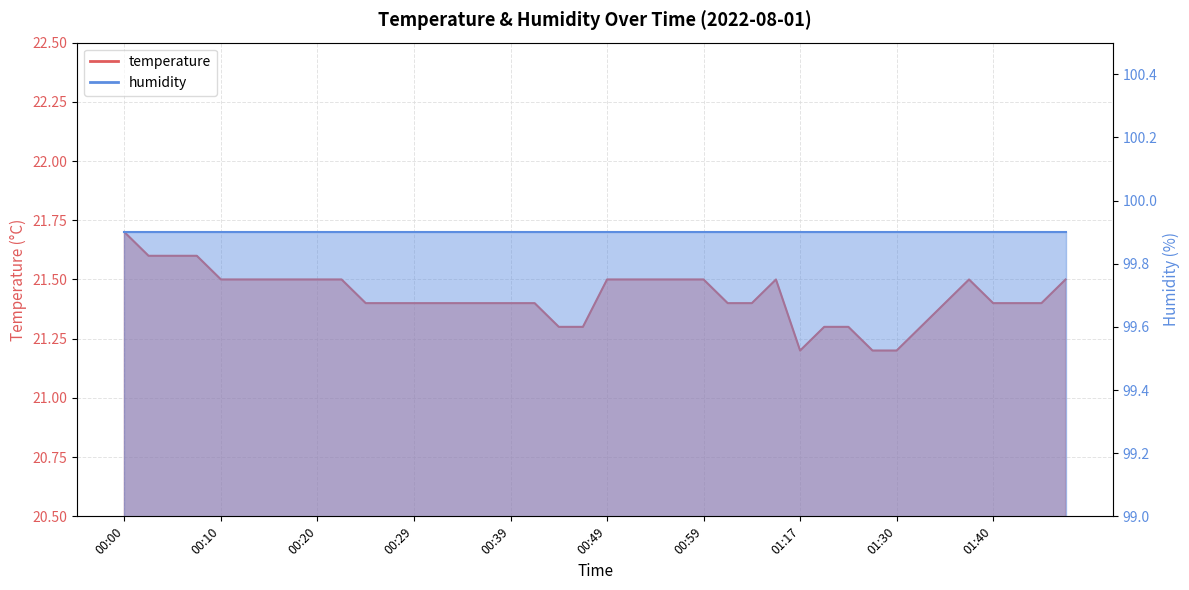

What is the value of the 31st point from the left?

21.3